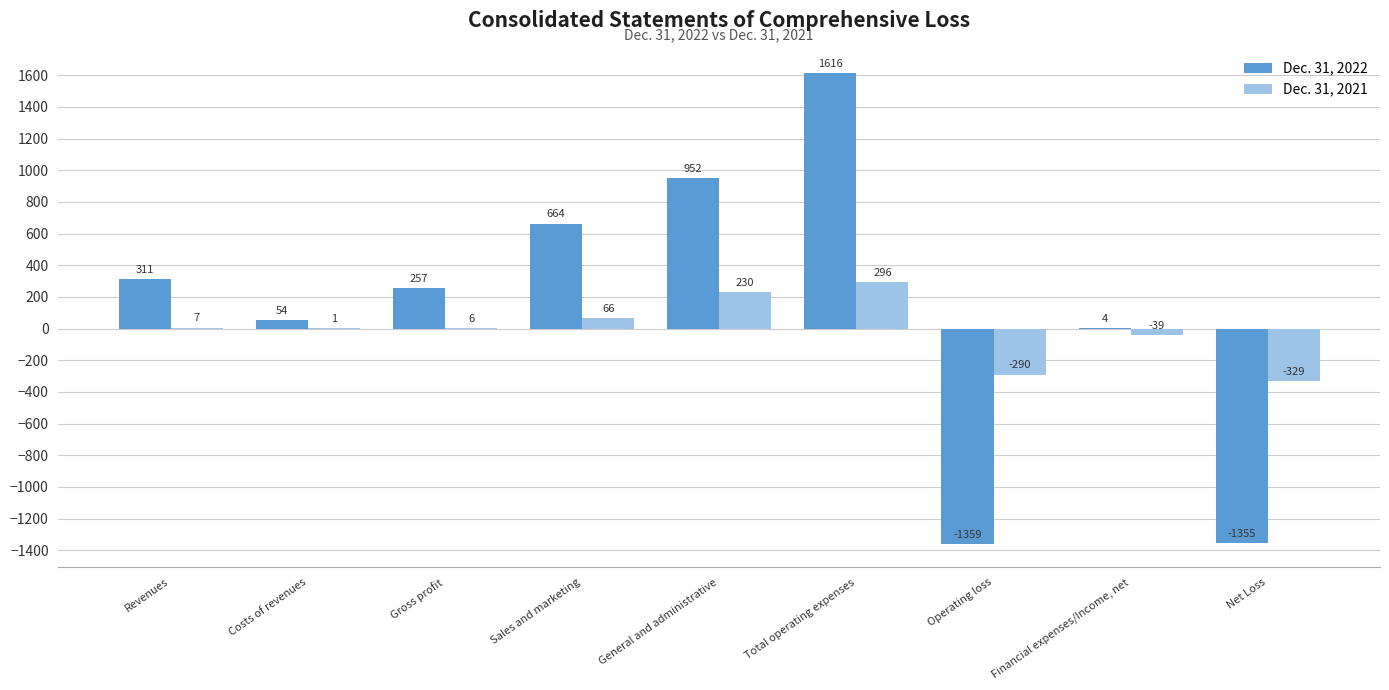

Reading left to right, list all the values displayed in this chart.

Dec. 31, 2022: Revenues=311	Costs of revenues=54	Gross profit=257	Sales and marketing=664	General and administrative=952	Total operating expenses=1616	Operating loss=-1359	Financial expenses/Income, net=4	Net Loss=-1355
Dec. 31, 2021: Revenues=7	Costs of revenues=1	Gross profit=6	Sales and marketing=66	General and administrative=230	Total operating expenses=296	Operating loss=-290	Financial expenses/Income, net=-39	Net Loss=-329